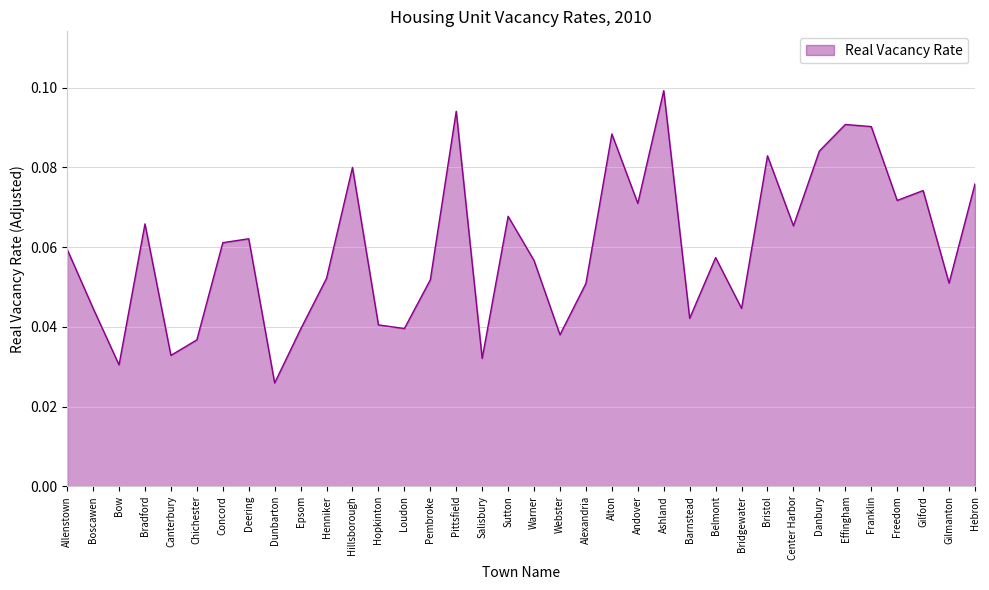

What is the sum of all values?

2.2